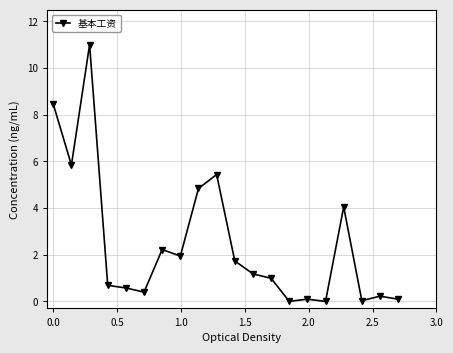

True or false: the data has more than 2 interior local peaks.

True